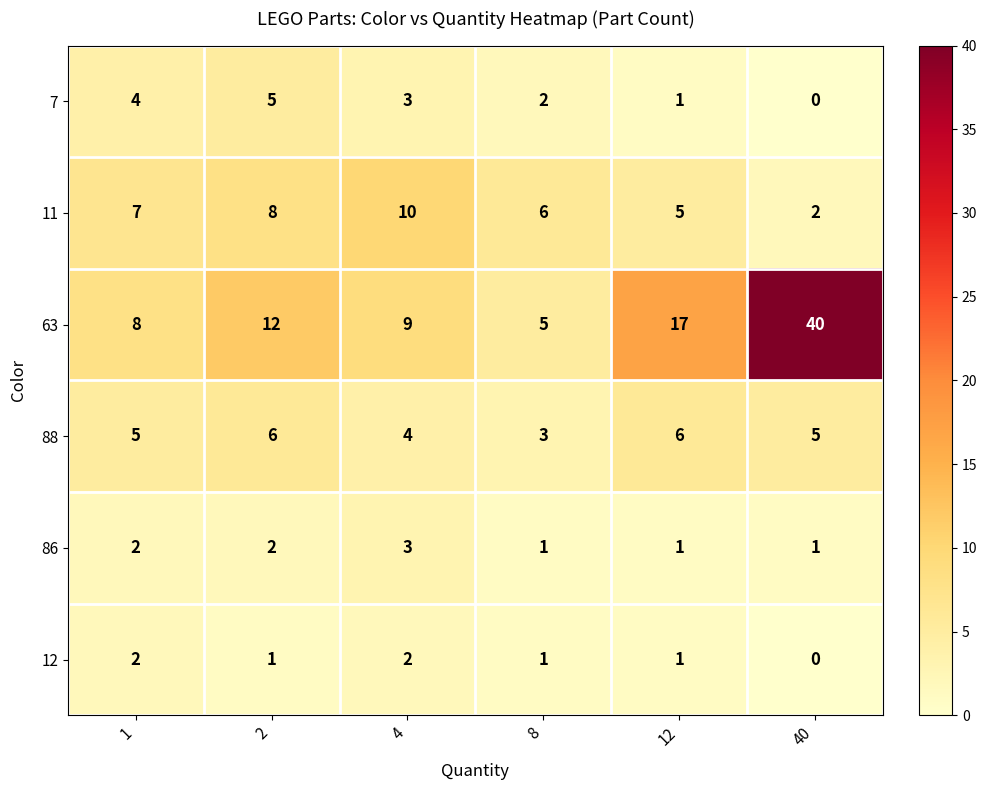

Is it true that 11 equals 10 at 4?

True